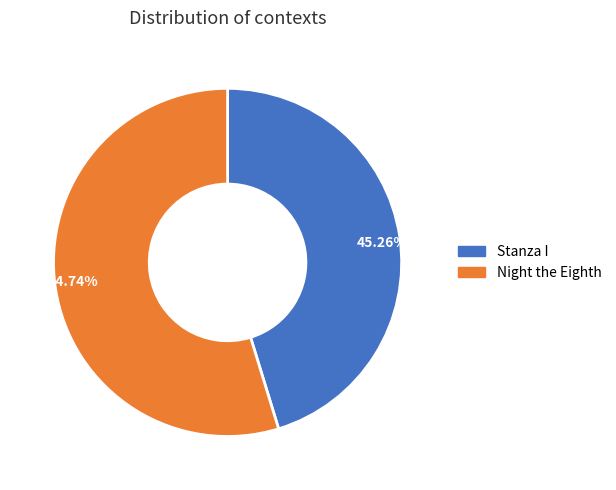

Which category has the smallest portion of the pie?

45.26%